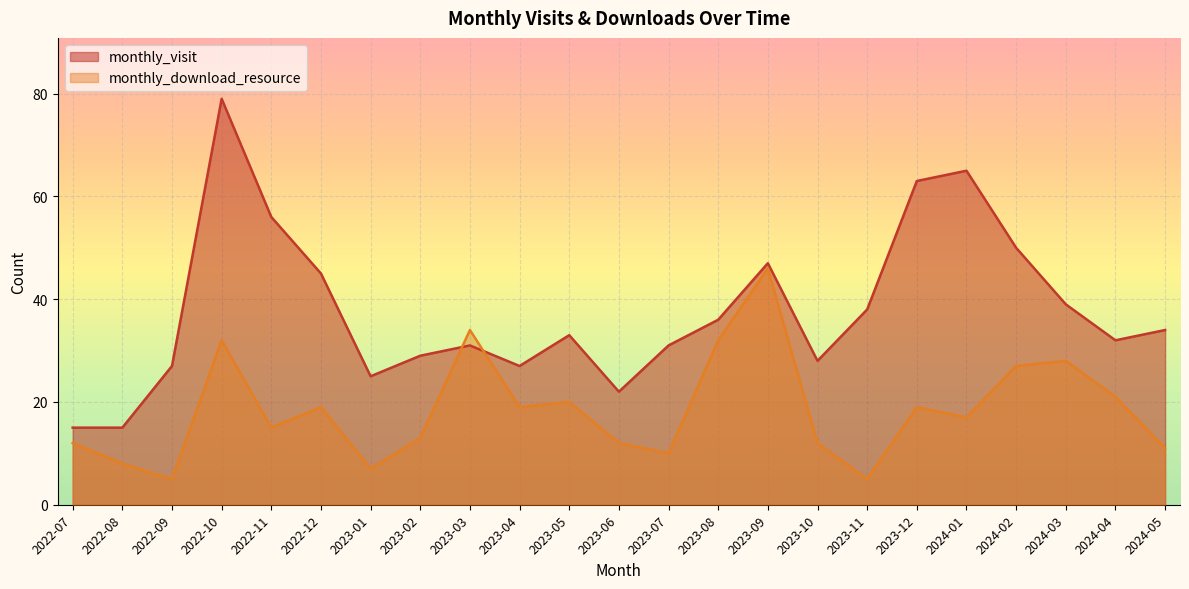

True or false: monthly_visit and monthly_download_resource cross at least once.

True